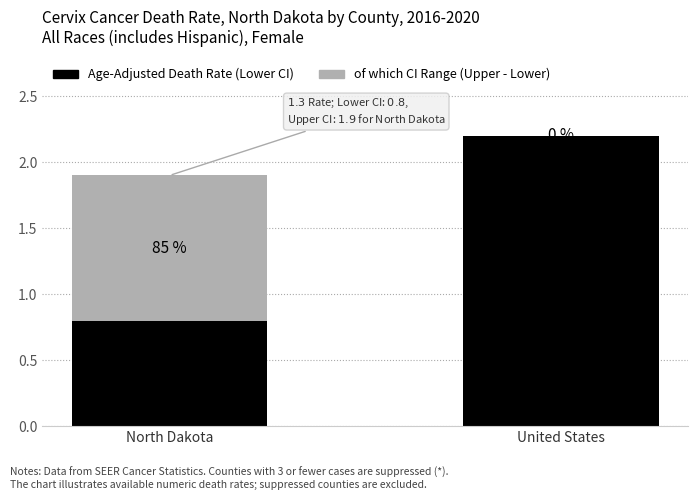

What is the total value across all series at United States?

2.2